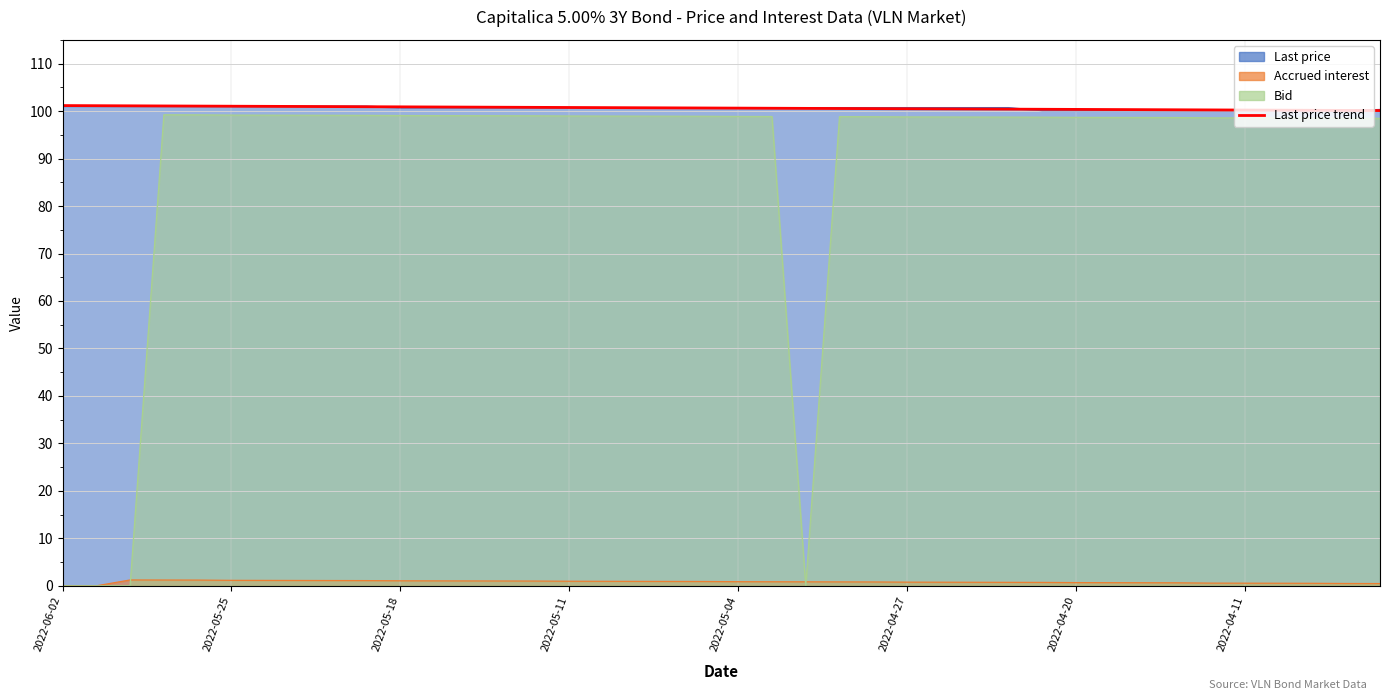

Does the chart have visible grid lines?

Yes